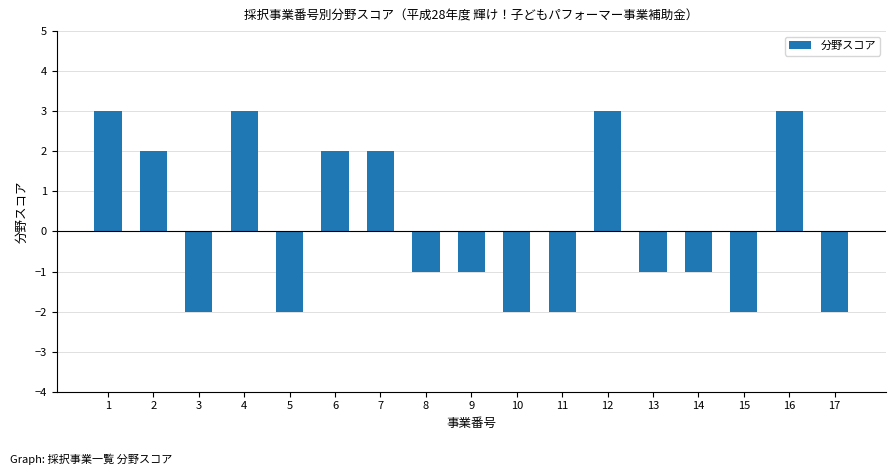

The chart shows a value of -2 at 11. True or false?

True